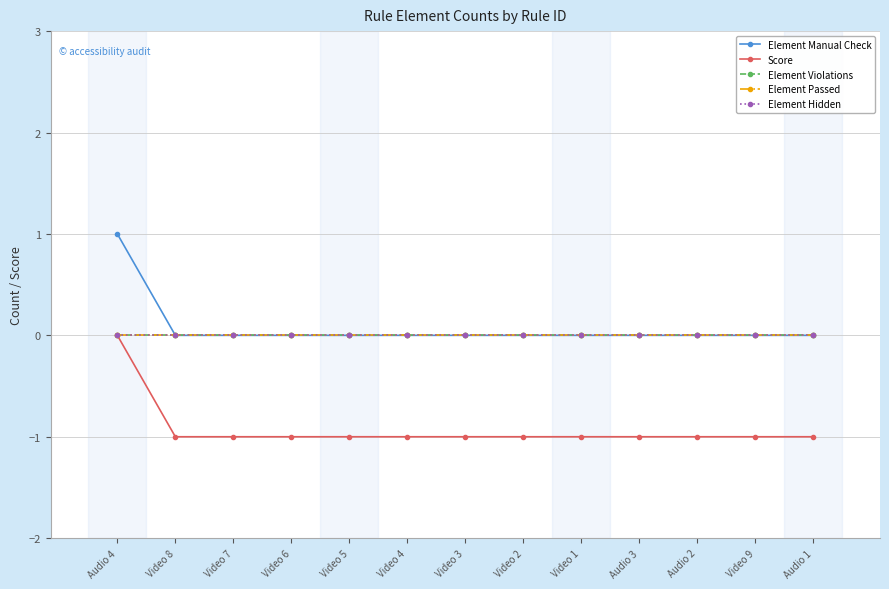

Does the chart have visible grid lines?

Yes